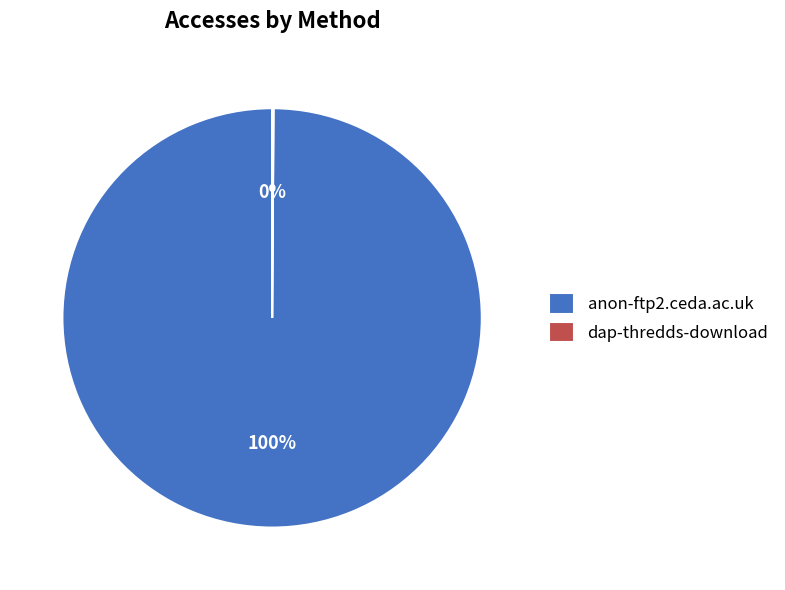

To the nearest percent, what is the average slice percentage?

50%